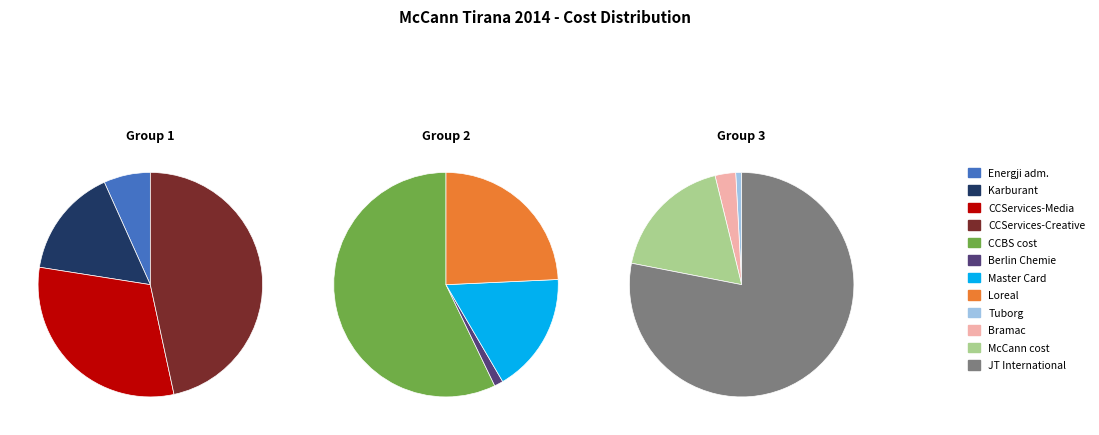

Approximately how many times larger is the value at Tuborg cost compared to Energji... për adminstratën?

0.7